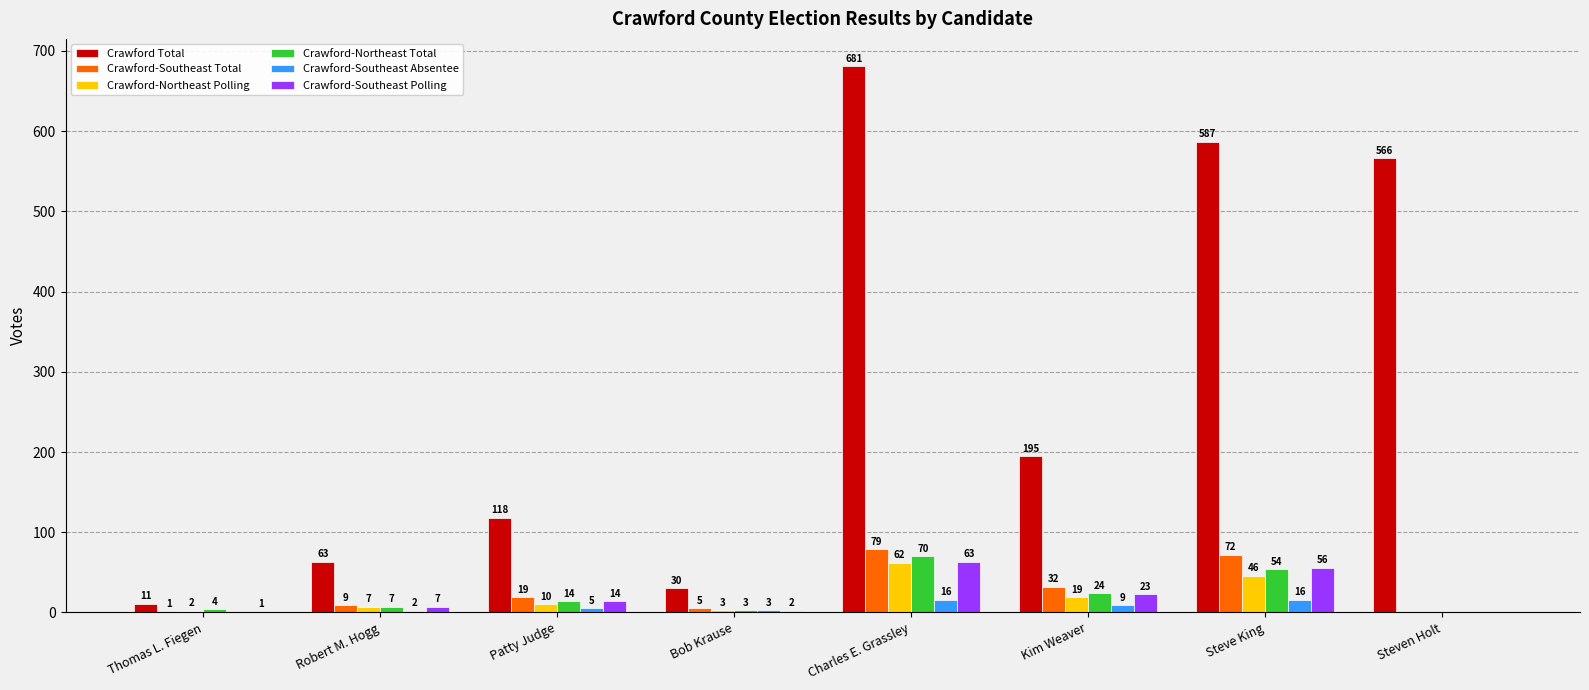

What is the sum of the Crawford-Northeast Total values at Robert M. Hogg and Bob Krause?

10